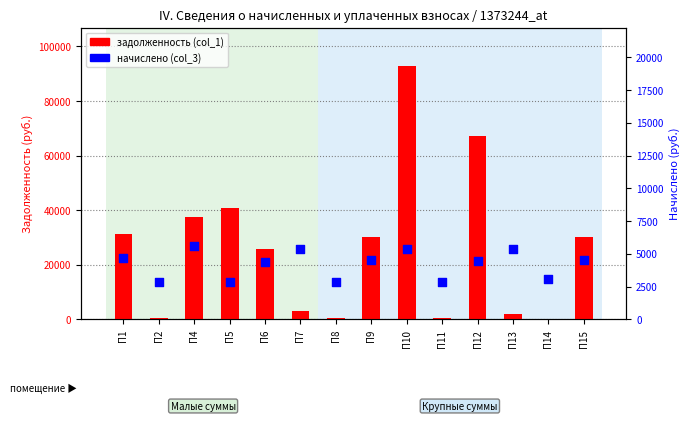

At how many categories does at least one series exceed 86787?

1